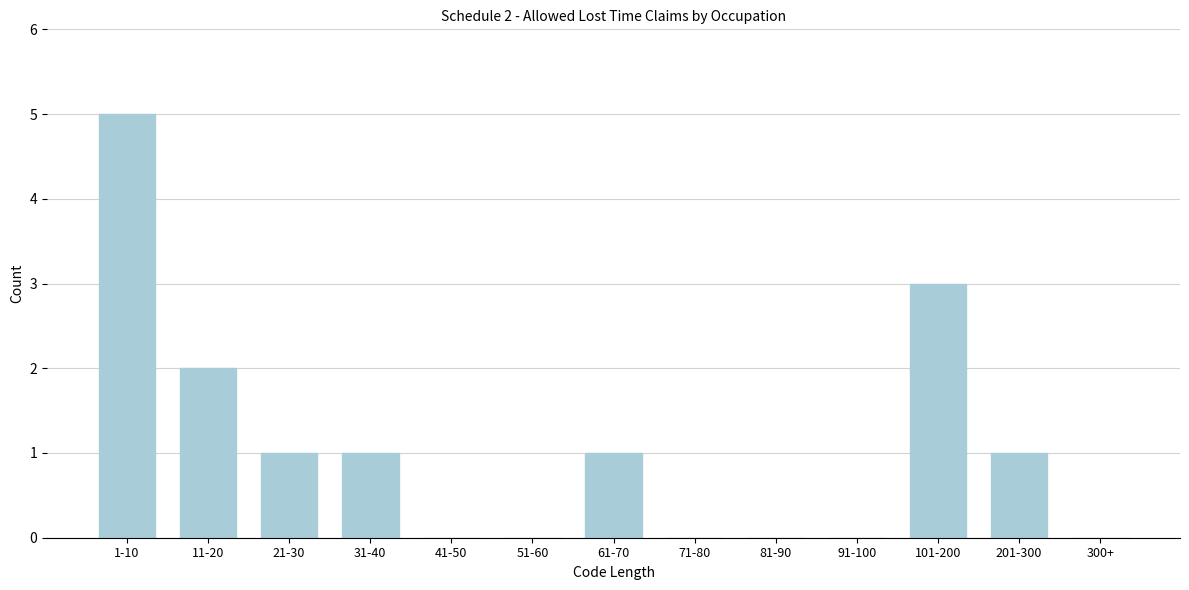

Reading left to right, transcribe all the data shown in this chart.

1-10=5	11-20=2	21-30=1	31-40=1	41-50=0	51-60=0	61-70=1	71-80=0	81-90=0	91-100=0	101-200=3	201-300=1	300+=0